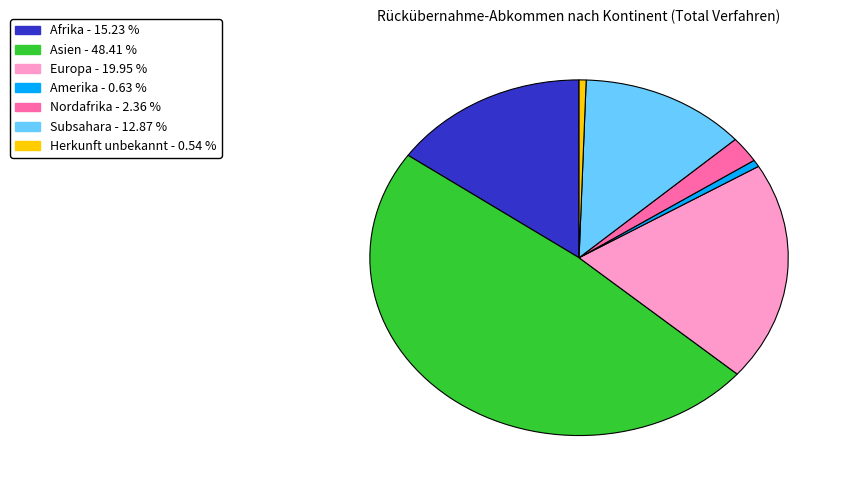

How many segments does this pie chart have?

7